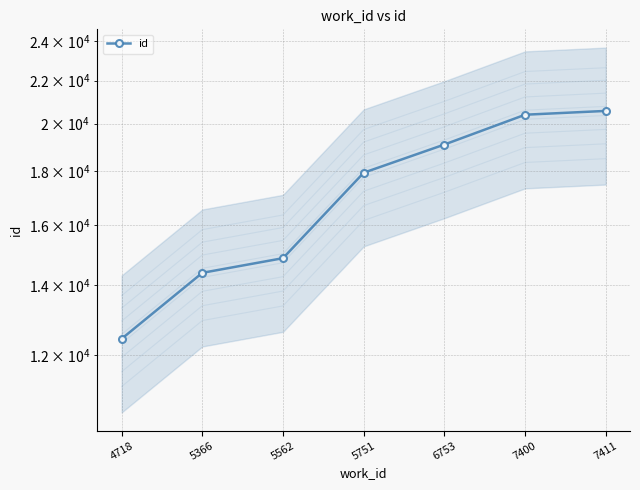

Reading left to right, extract all data points from this chart.

4718=12443	5366=14393	5562=14866	5751=17951	6753=19103	7400=20402	7411=20574